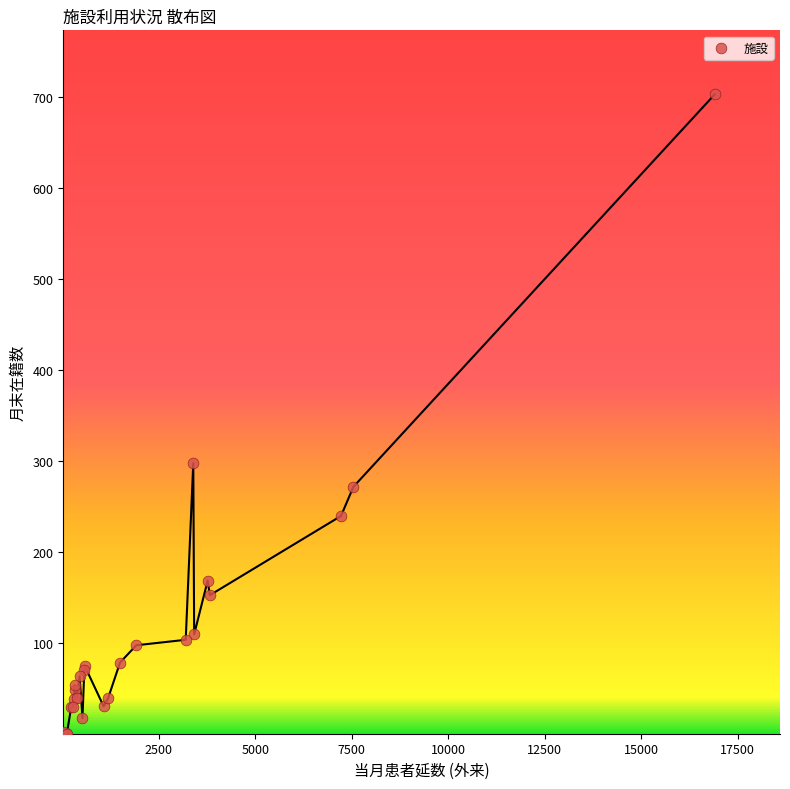

What Y value in the scatter plot is closest to 352?

298